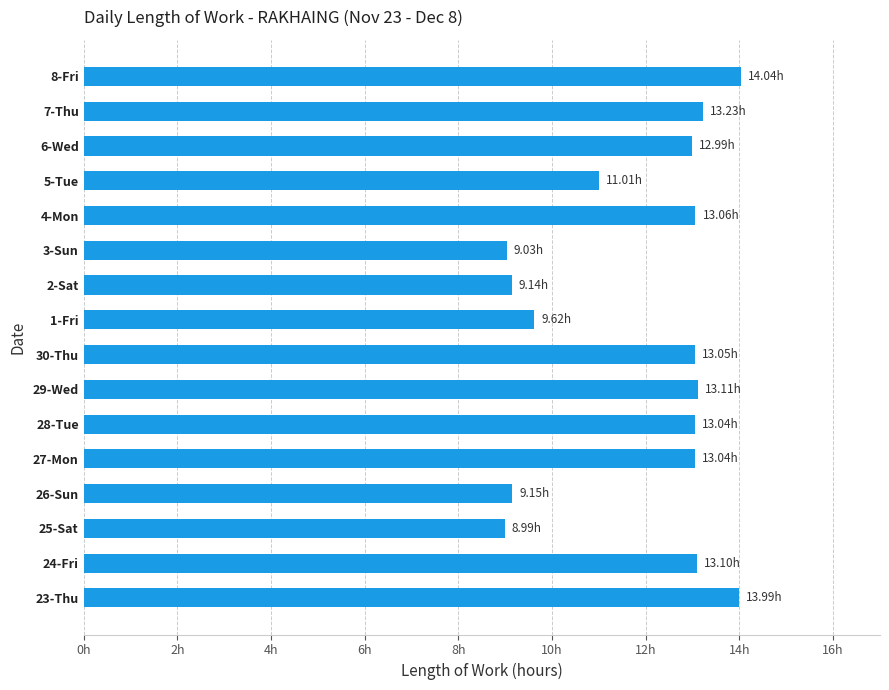

Does the chart contain any negative values?

No